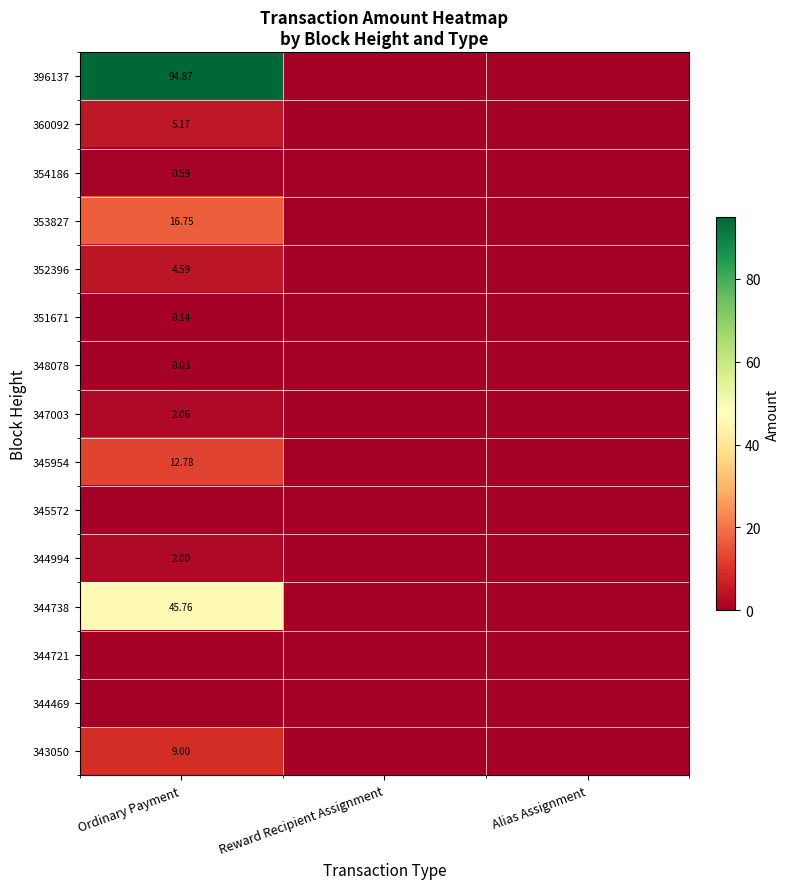

True or false: 345572 has a value of 0.0 at Ordinary Payment.

True